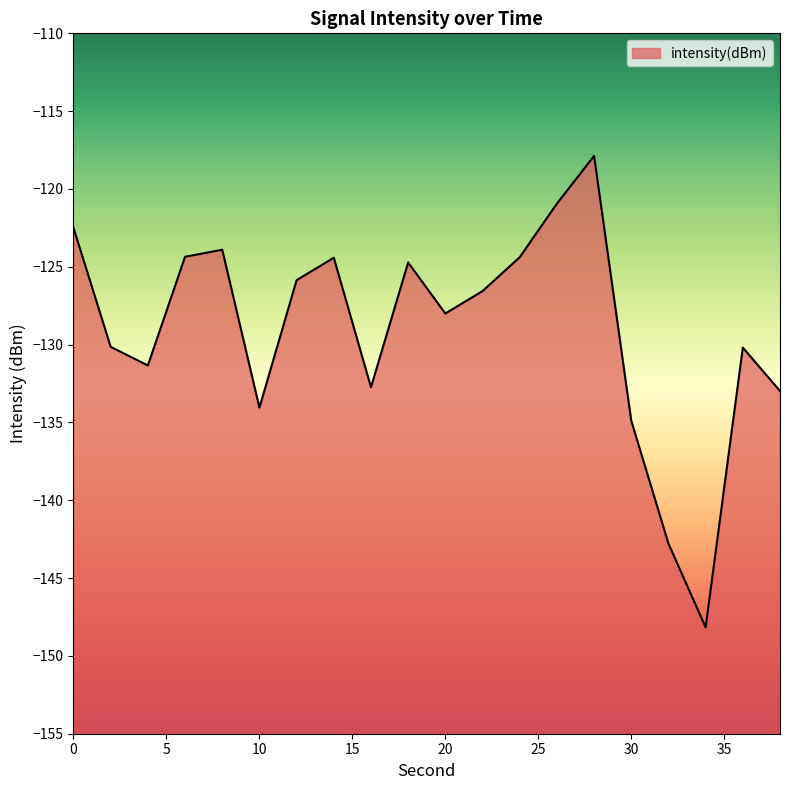

Where is the data nearest to the value -133?

38